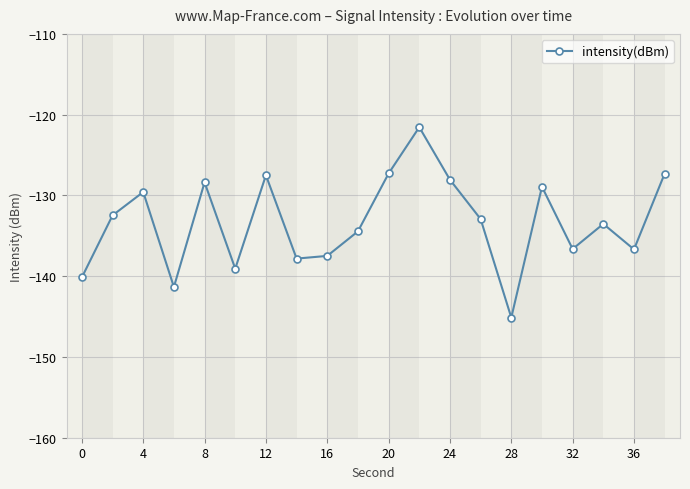

What is the average value?

-133.3